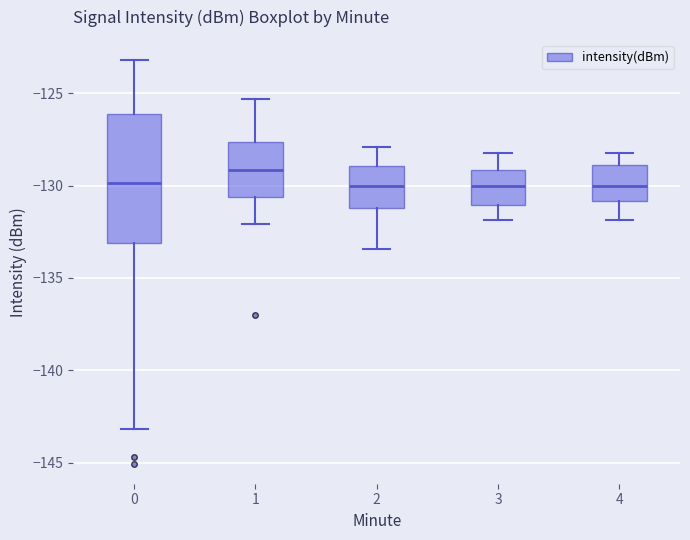

Where is the upper edge of the box at x = 1 on the y-axis? The values are not printed on the chart, so give them approximately, as read against the axis.

-127.5